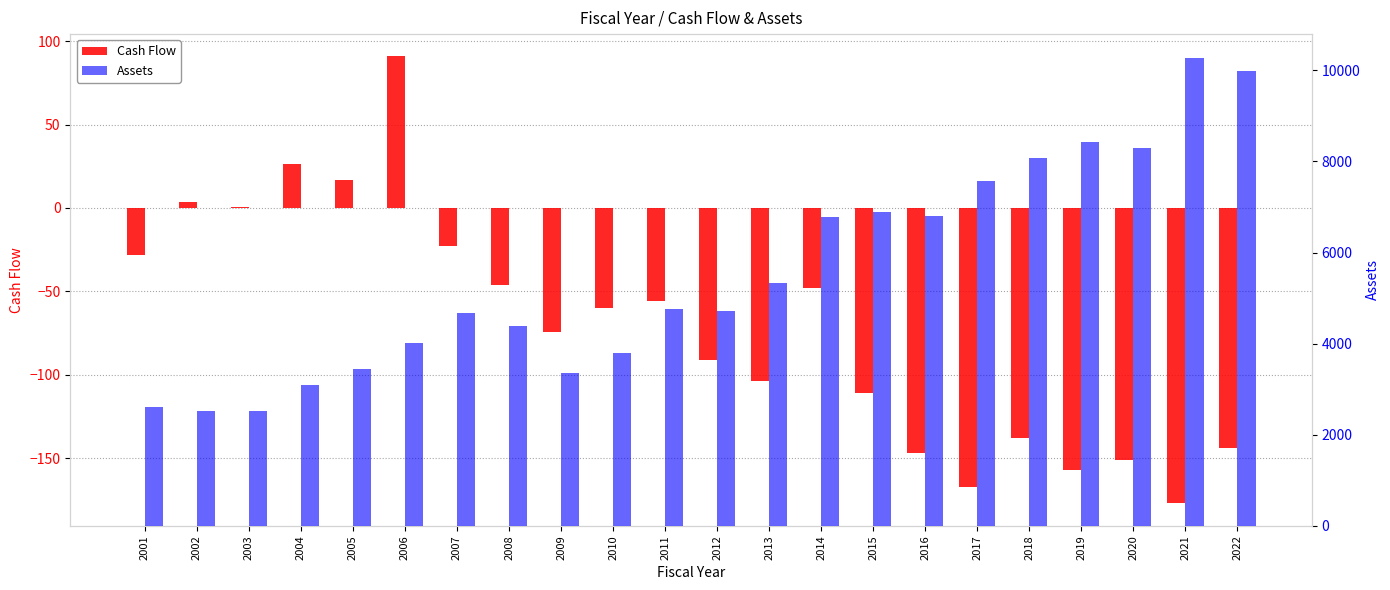

Reading left to right, extract all data points from this chart.

Cash Flow: 2001=-28.5	2002=3.7	2003=0.6	2004=26.6	2005=16.7	2006=90.8	2007=-22.6	2008=-45.9	2009=-74.4	2010=-59.7	2011=-56.0	2012=-91.4	2013=-103.6	2014=-48.2	2015=-111.2	2016=-146.8	2017=-167.1	2018=-137.8	2019=-157.4	2020=-151.0	2021=-177.2	2022=-144.0
Assets: 2001=2599.3	2002=2527.5	2003=2520.3	2004=3083.7	2005=3451.8	2006=4013.8	2007=4681.7	2008=4384.8	2009=3354.3	2010=3786.0	2011=4769.8	2012=4710.5	2013=5322.4	2014=6772.1	2015=6885.0	2016=6807.9	2017=7568.8	2018=8075.2	2019=8436.0	2020=8305.6	2021=10281.6	2022=9988.0